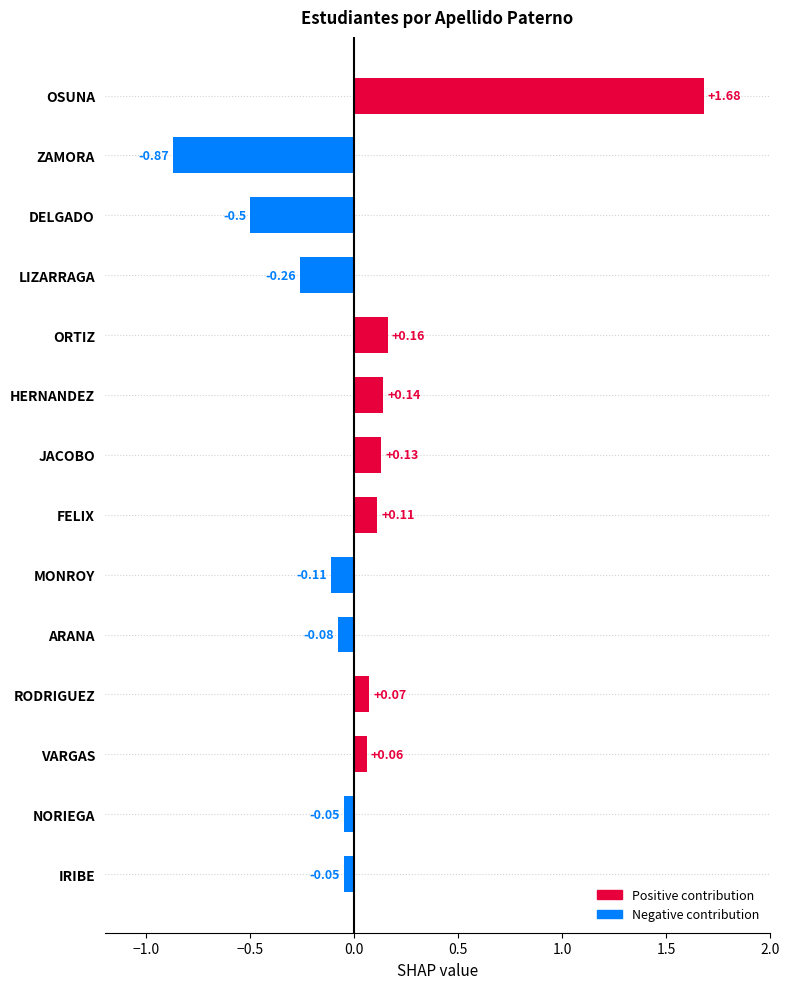

Between ZAMORA and LIZARRAGA, which is larger?

LIZARRAGA